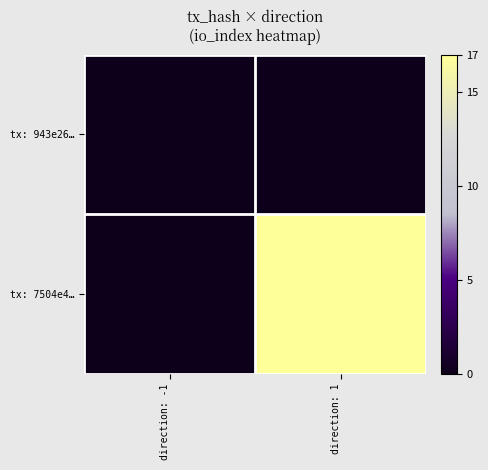

Between direction: -1 and direction: 1, which series saw the biggest shift?

tx: 7504e4…